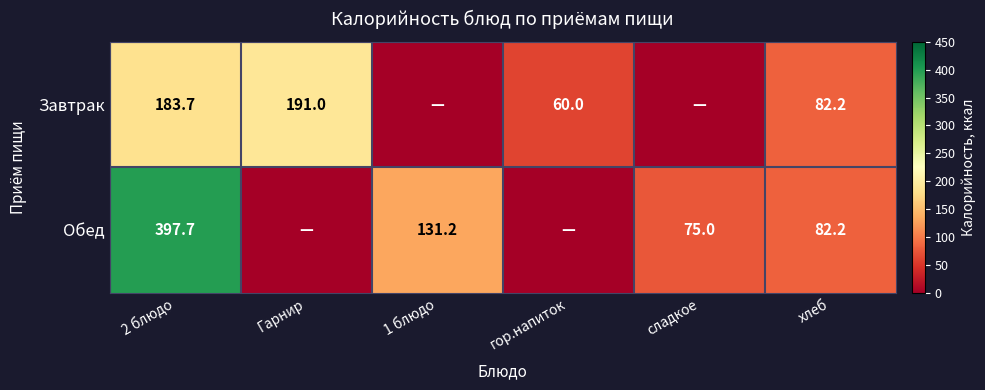

At 2 блюдо, list the series in order from smallest to largest.

Завтрак, Обед